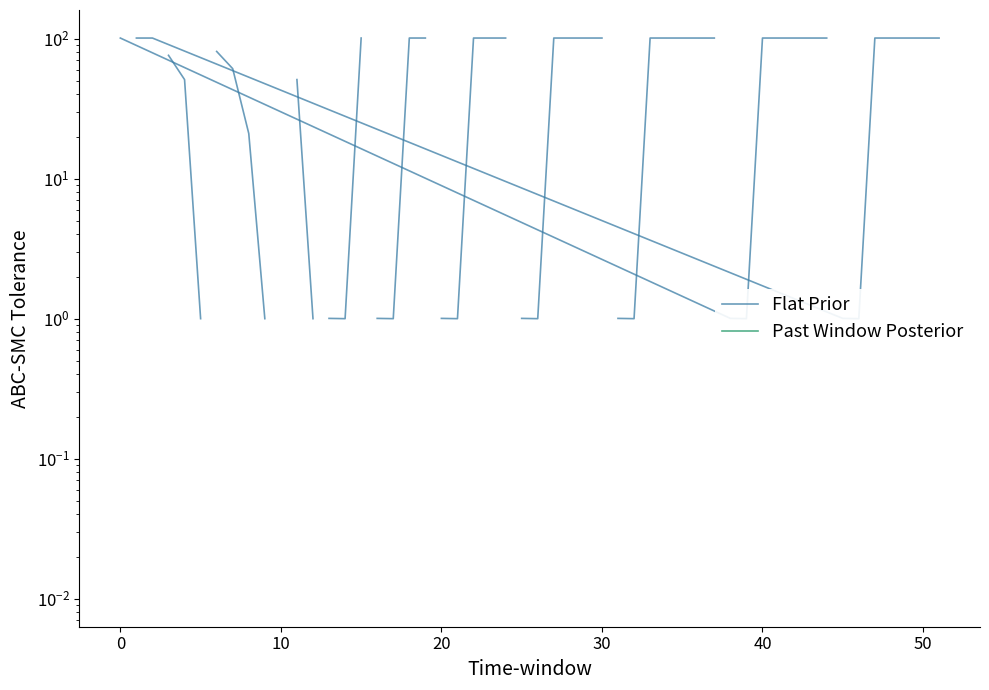

Between 50 and −10, which is larger?

50